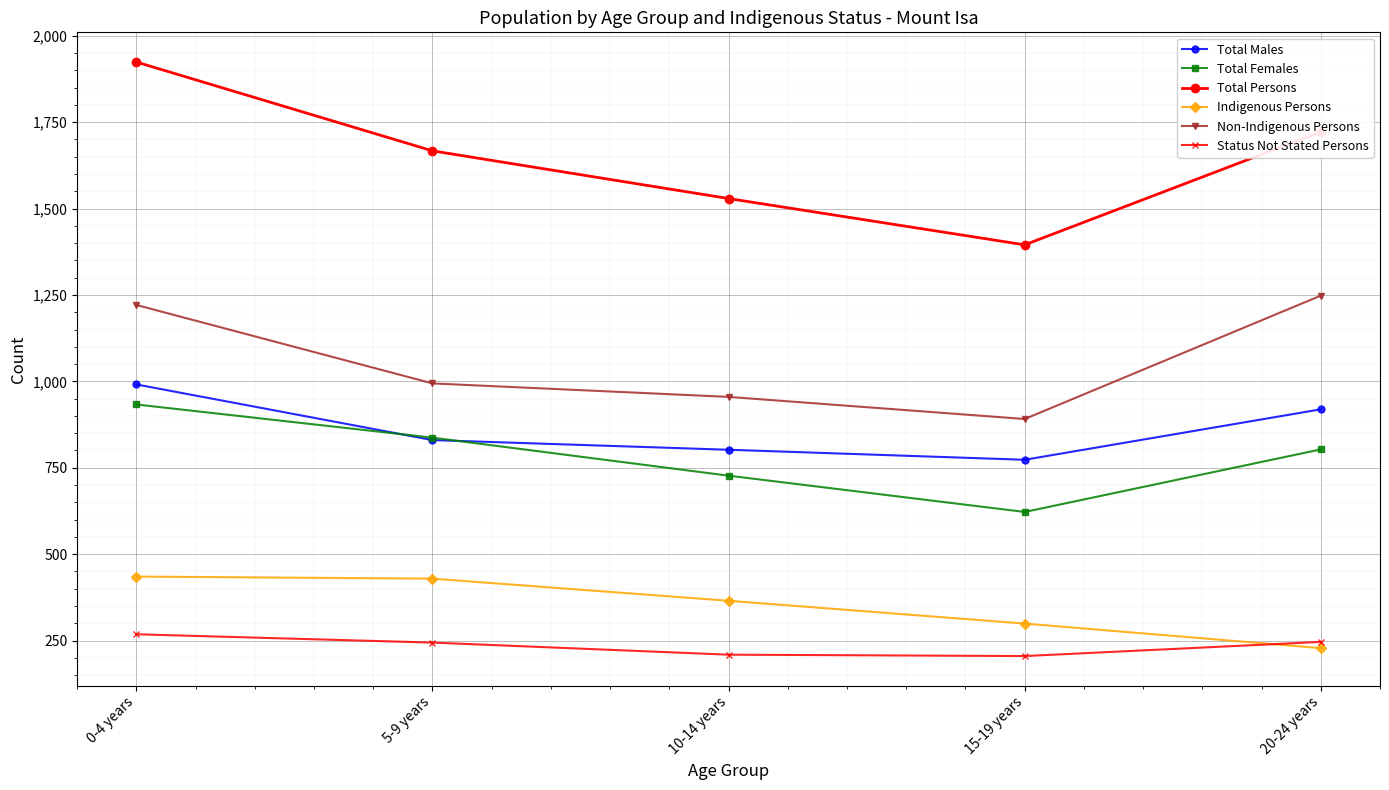

Where is Total Persons nearest to the value 1659?

5-9 years